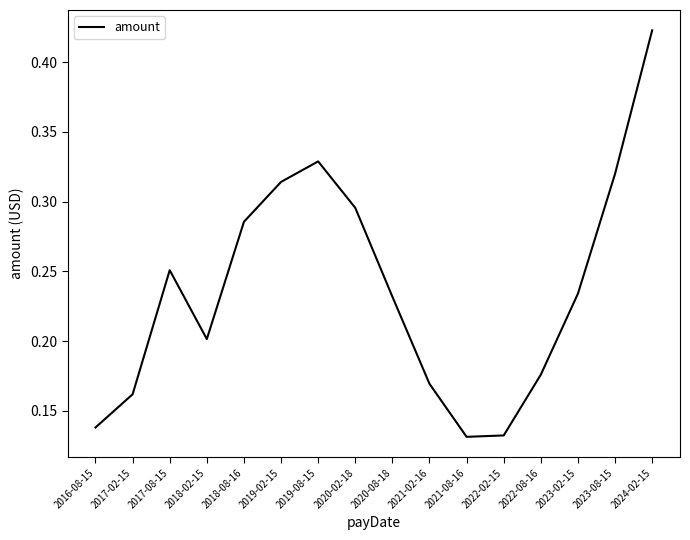

True or false: the data shows 0.1 at 2021-02-16.

False